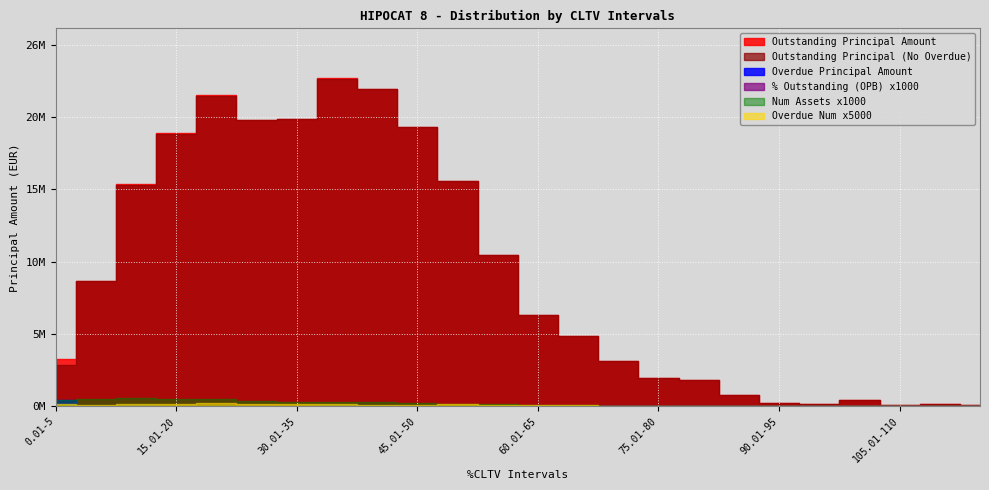

Is the value of % Outstanding (OPB) at 110.01-115 greater than the value of Overdue Num at 55.01-60?

No